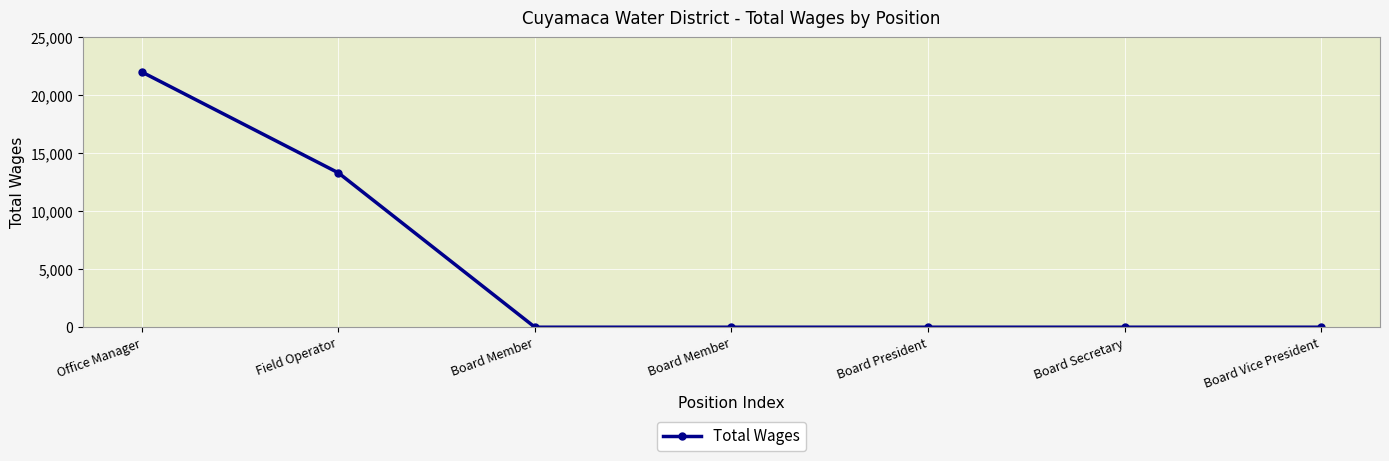

How many lines are shown in the chart?

1